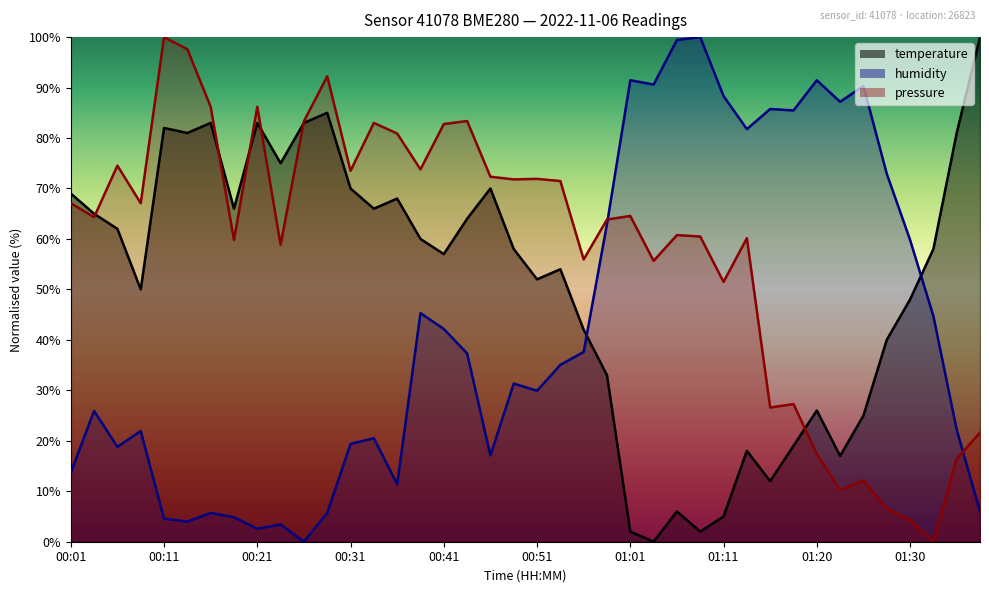

Is the value of humidity at 00:56 greater than the value of temperature at 00:51?

No